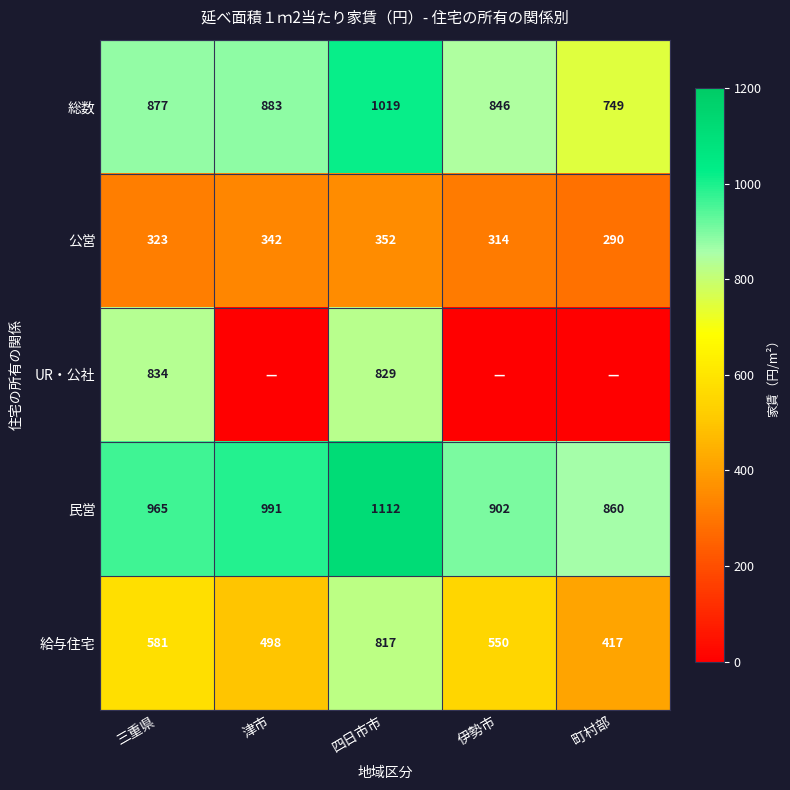

At how many categories does at least one series exceed 953?

3